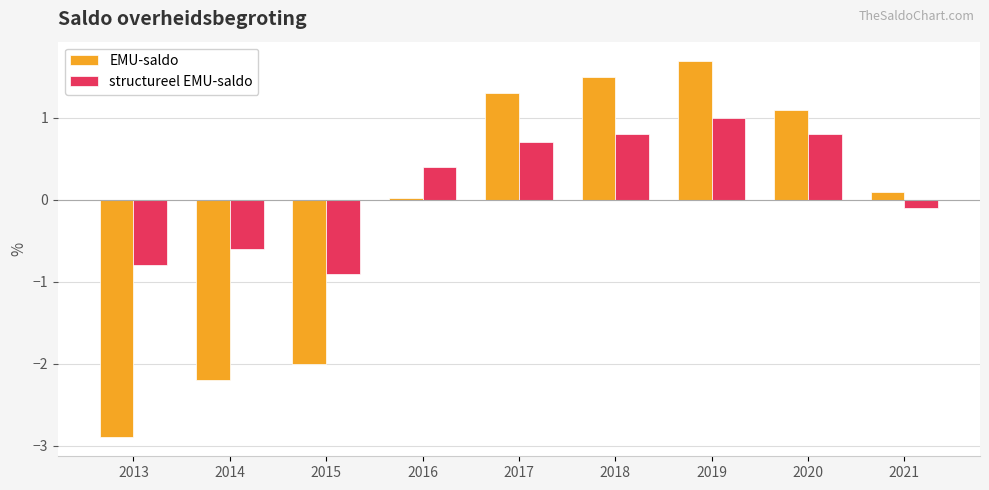

Which series has the largest range (max minus min)?

EMU-saldo